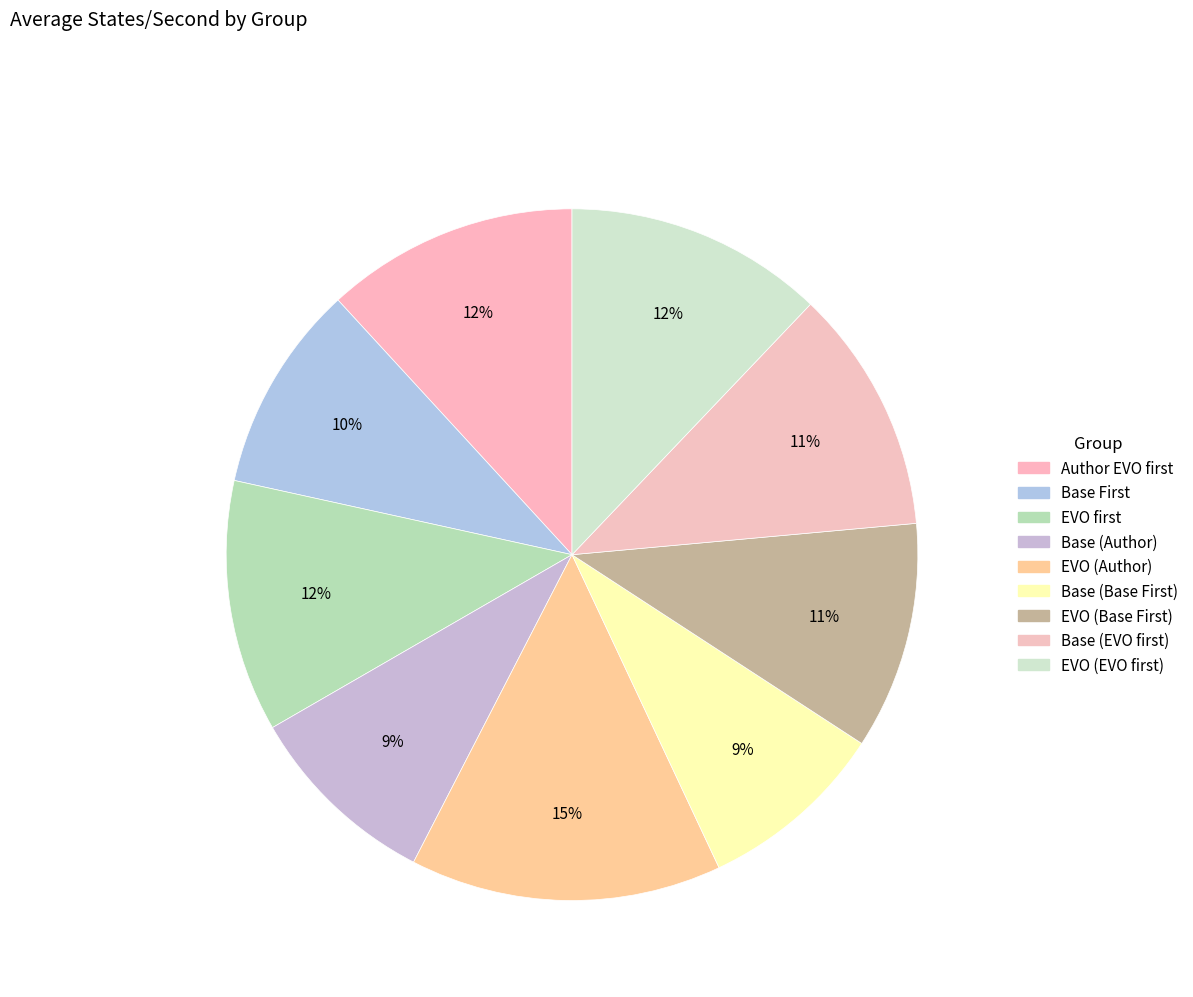

Count the number of slices in the pie.

9